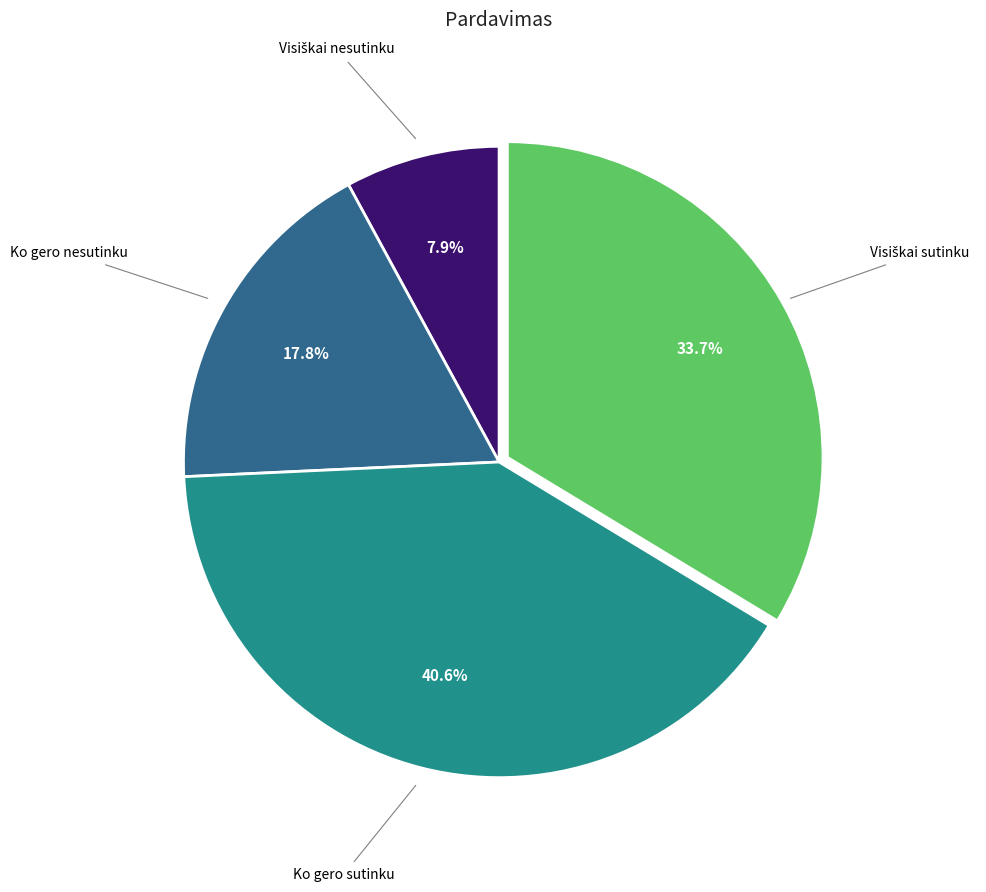

Does any single category account for the majority?

No